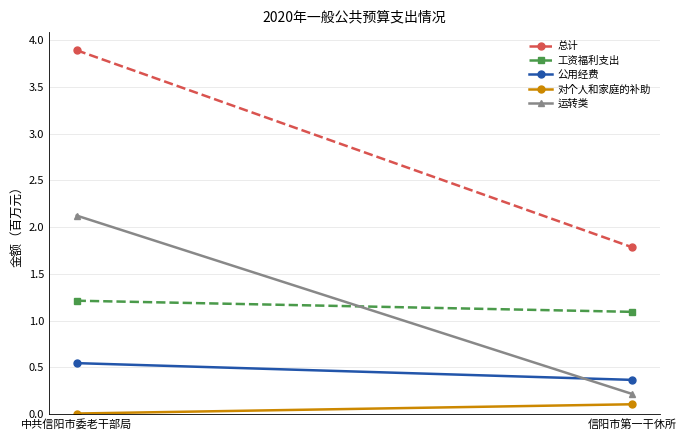

What is the value of the 总计 point at the 2nd from the left?

1.8